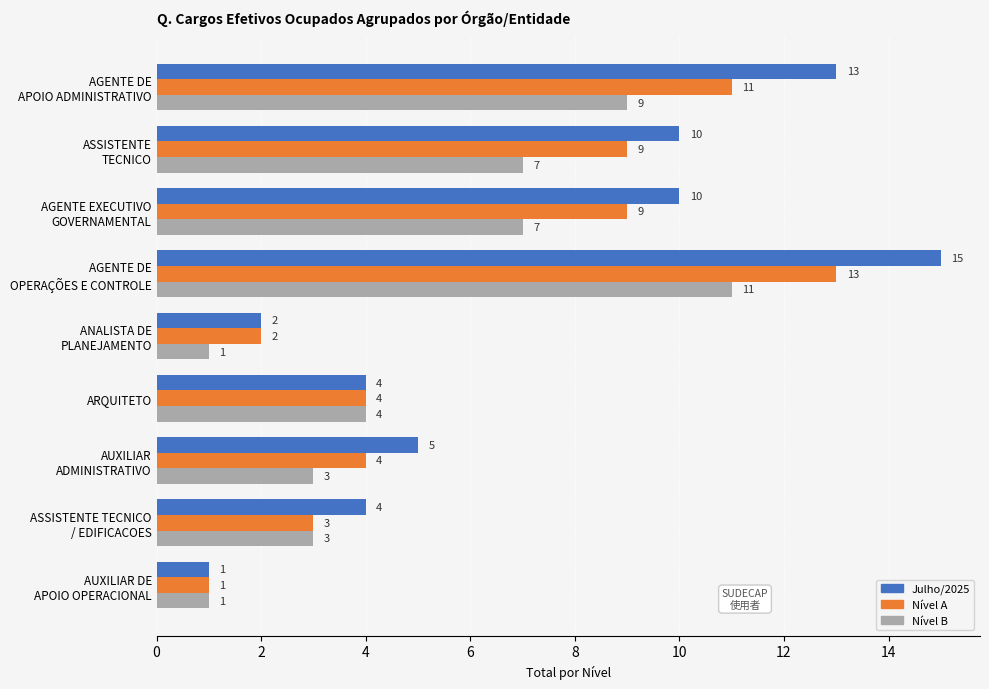

How many data points in Nível A are less than 4?

3